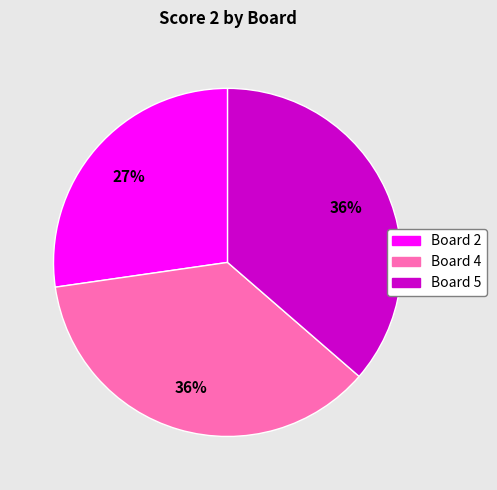

Is there a majority slice in this chart?

No